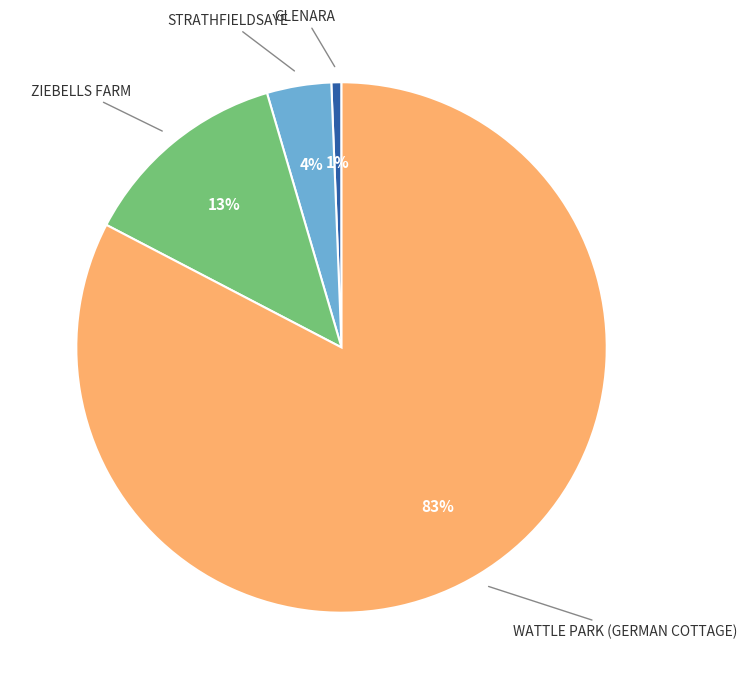

True or false: ZIEBELLS FARM accounts for 13% of the total.

True